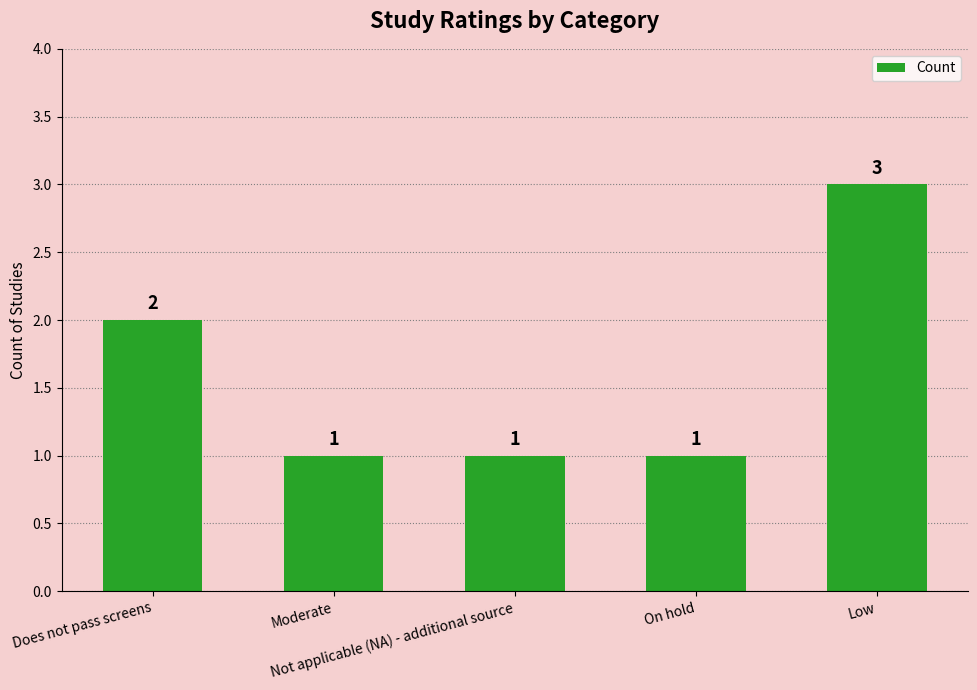

Approximately how many times larger is the value at Moderate compared to Not applicable (NA) - additional source?

1.0